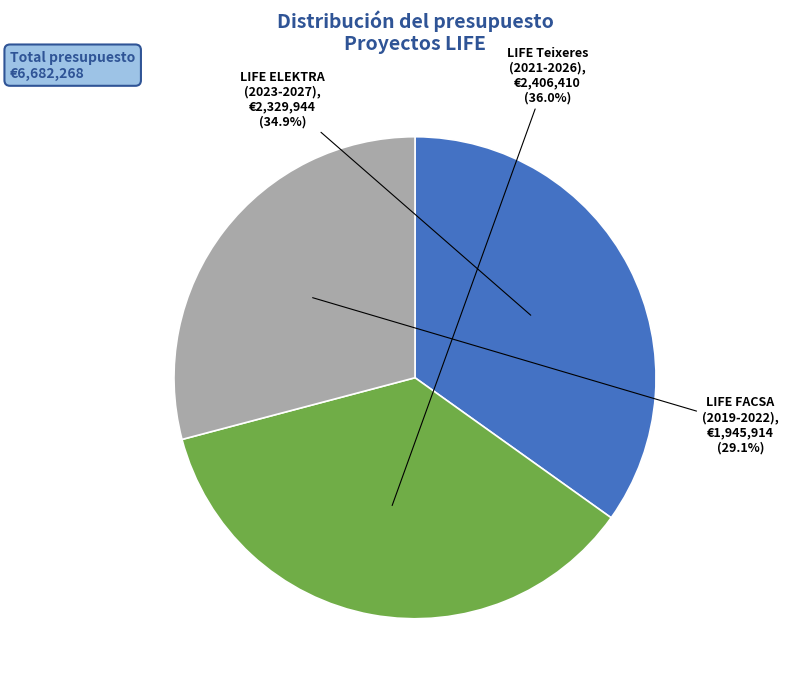

How many slices are in this pie chart?

3